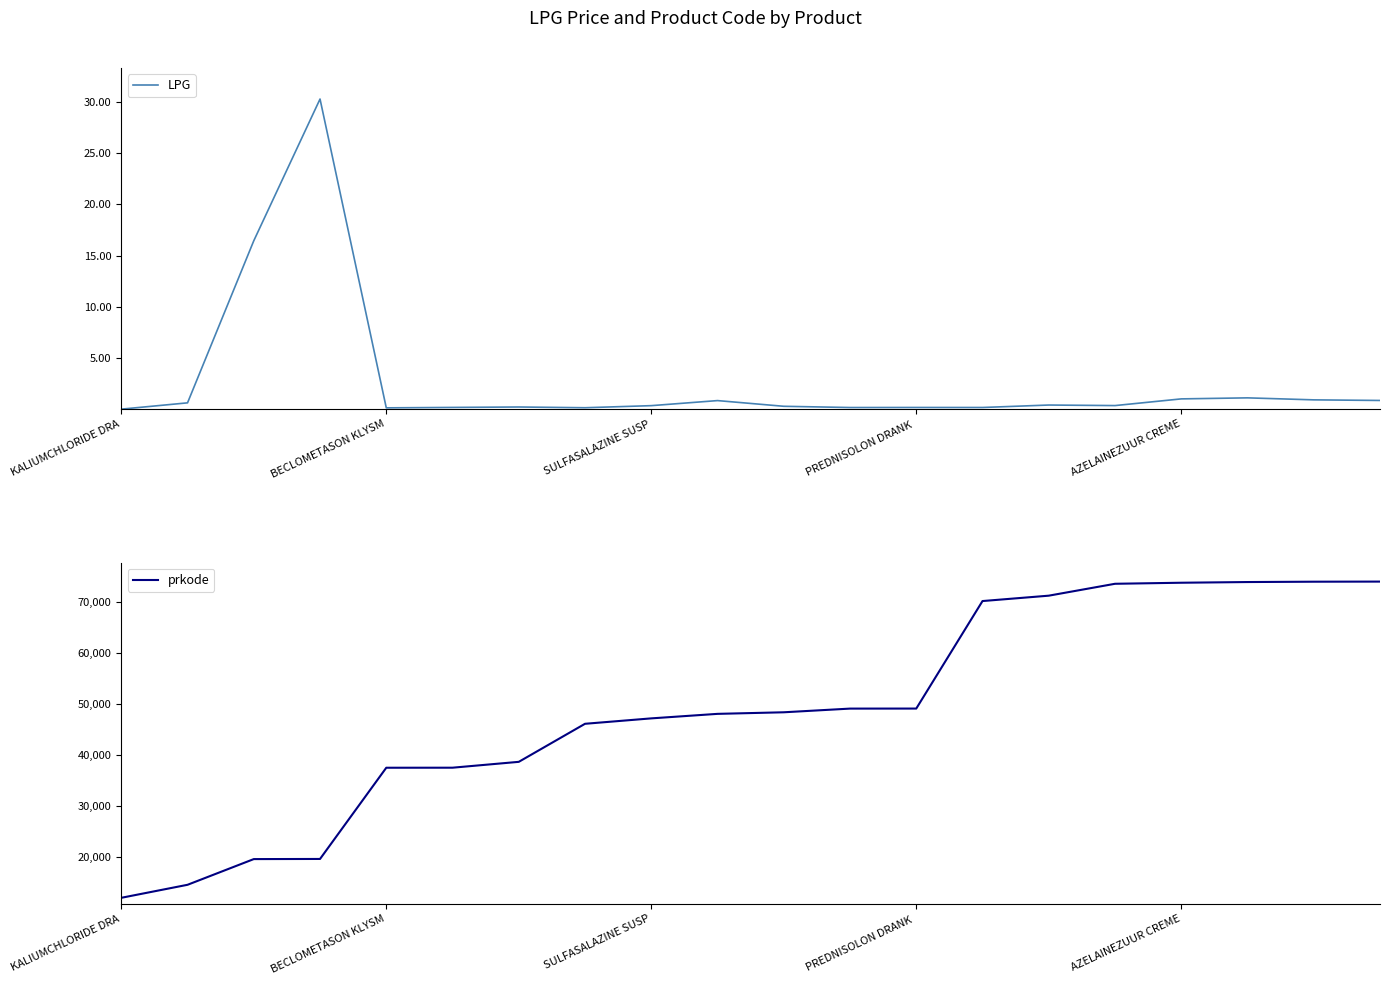

At 17, list the series in order from largest to smallest.

prkode, LPG